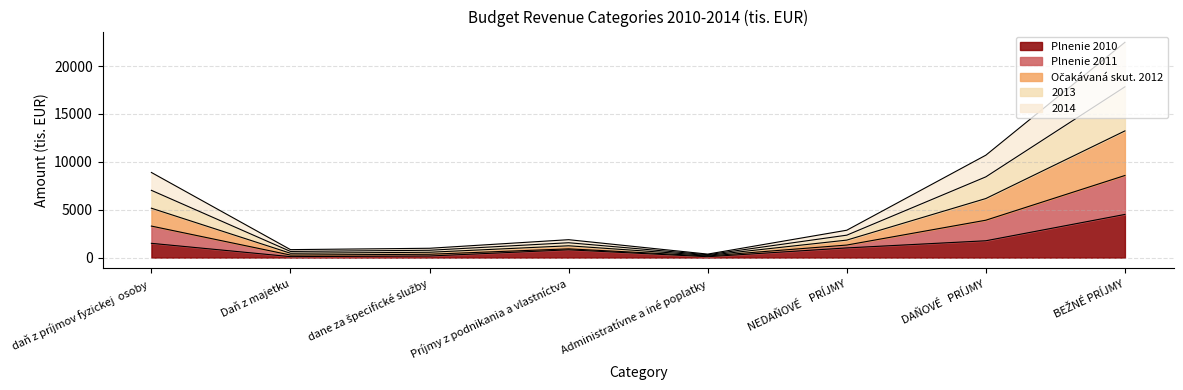

At which category is the sum across all series the highest?

BEŽNÉ PRÍJMY